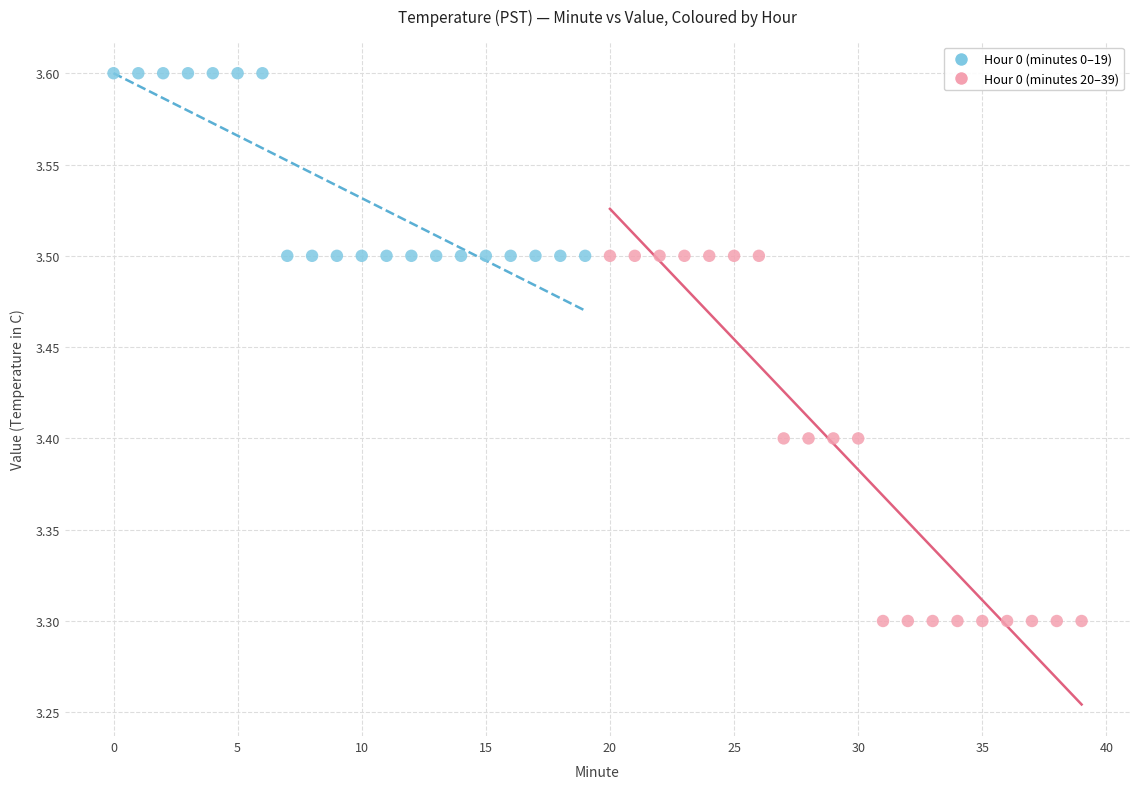

Which series reaches the minimum Y coordinate?

Hour 0 (minutes 20–39)